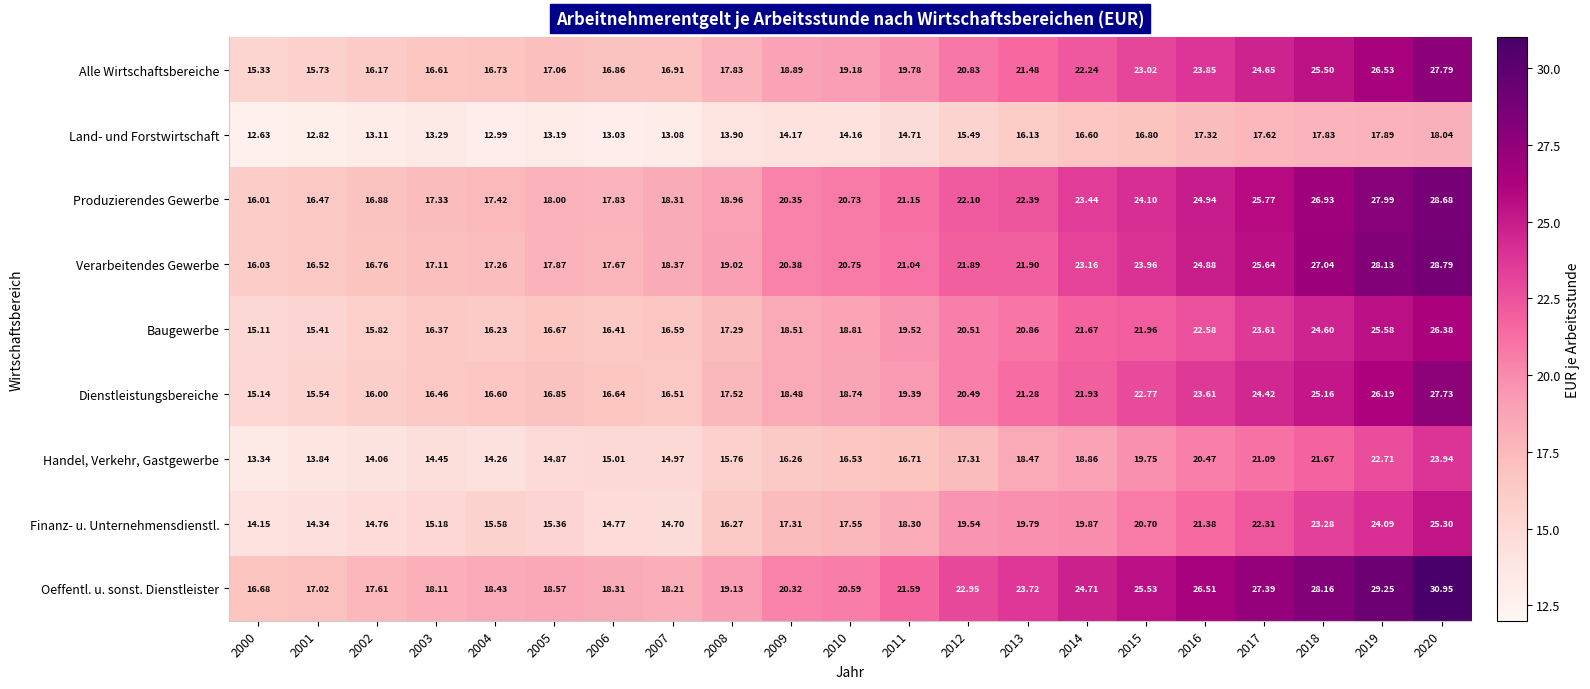

Rank the series at 2015 from lowest to highest value.

Land- und Forstwirtschaft, Handel, Verkehr, Gastgewerbe, Finanz- u. Unternehmensdienstl., Baugewerbe, Dienstleistungsbereiche, Alle Wirtschaftsbereiche, Verarbeitendes Gewerbe, Produzierendes Gewerbe, Oeffentl. u. sonst. Dienstleister